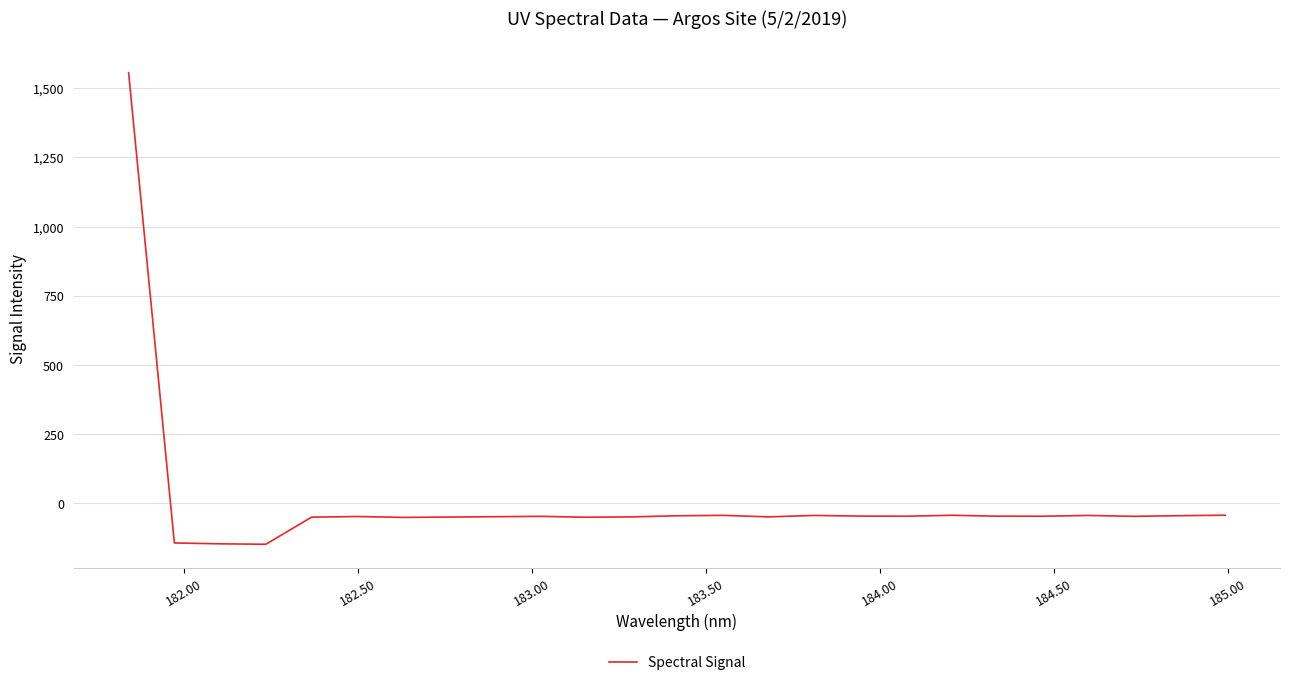

What is the difference between the maximum and minimum values?

1703.8